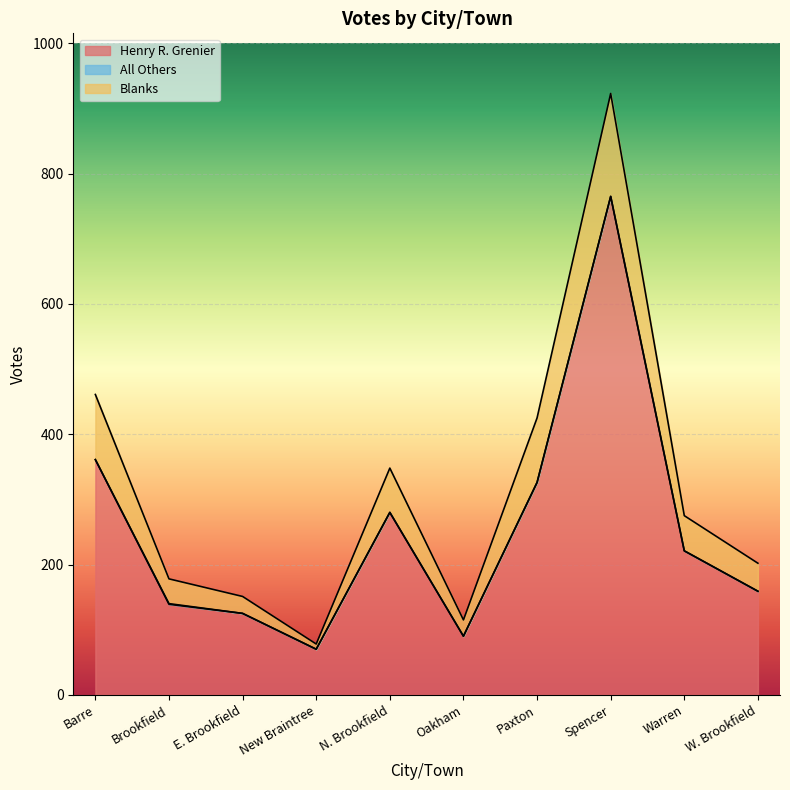

What value does the Henry R. Grenier series have at Warren?

221